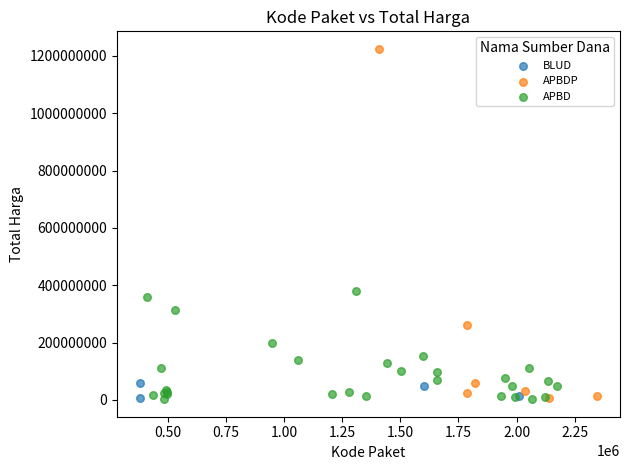

Which series has the widest spread of Y values?

APBDP